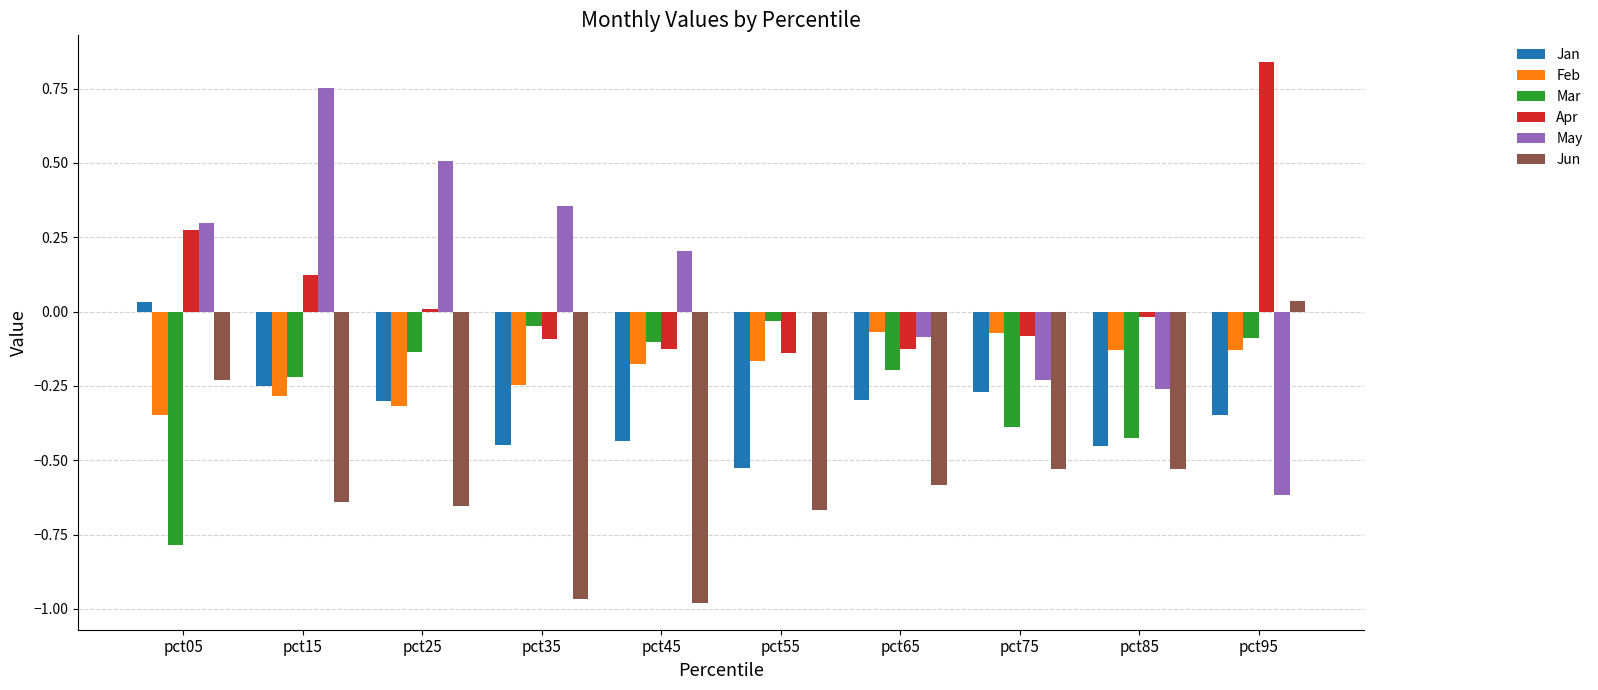

What are all the series names shown in the legend?

Jan, Feb, Mar, Apr, May, Jun